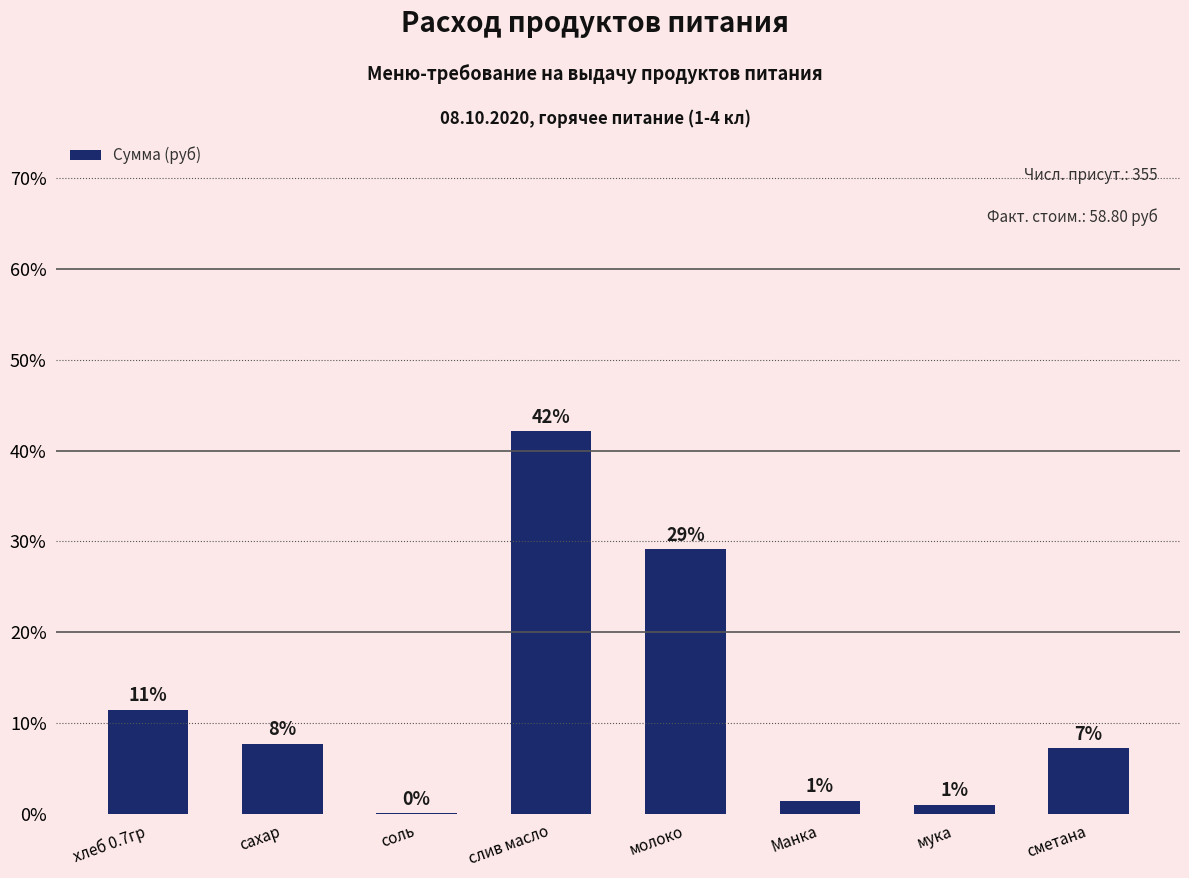

Does the chart contain stacked bars?

No